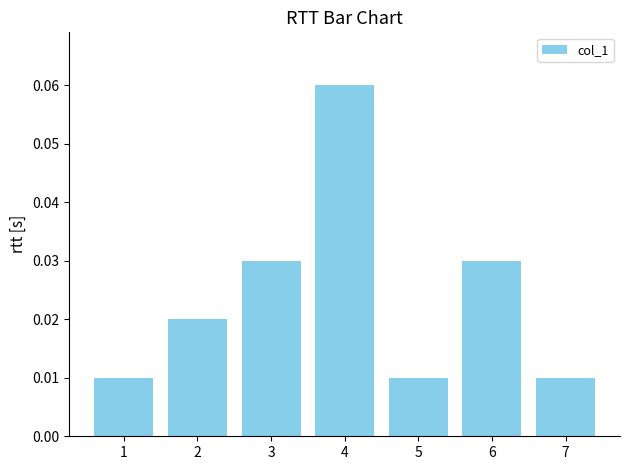

Which has a higher value, 4 or 1?

4